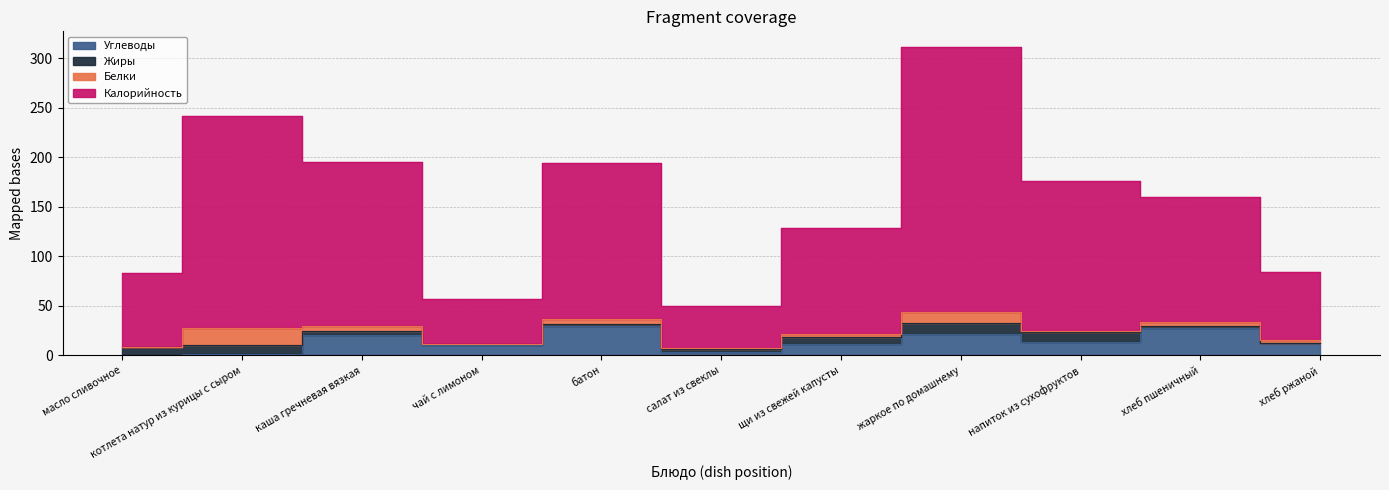

In Углеводы, how many points are lower than both neighbors (excluding endpoints)?

3